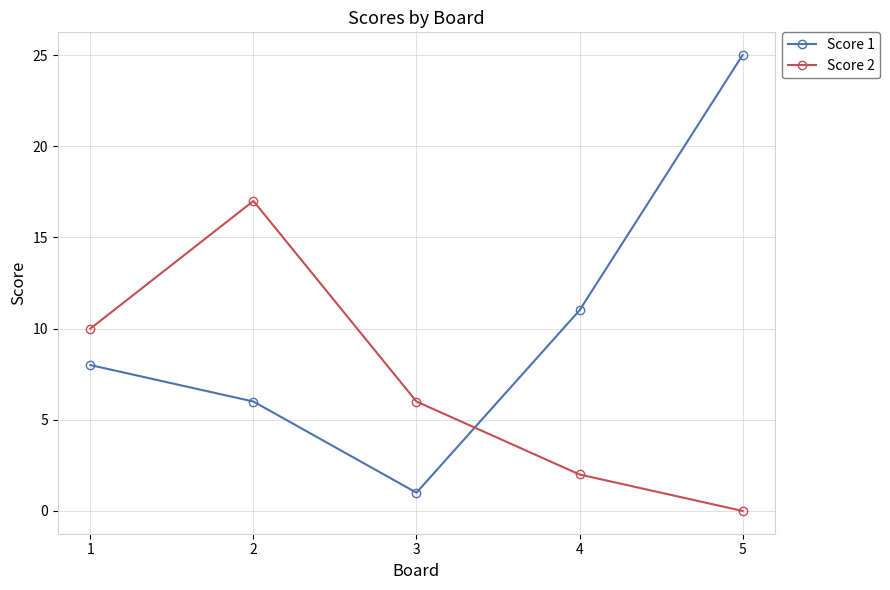

Which series ends up on top after the final intersection of Score 2 and Score 1?

Score 1